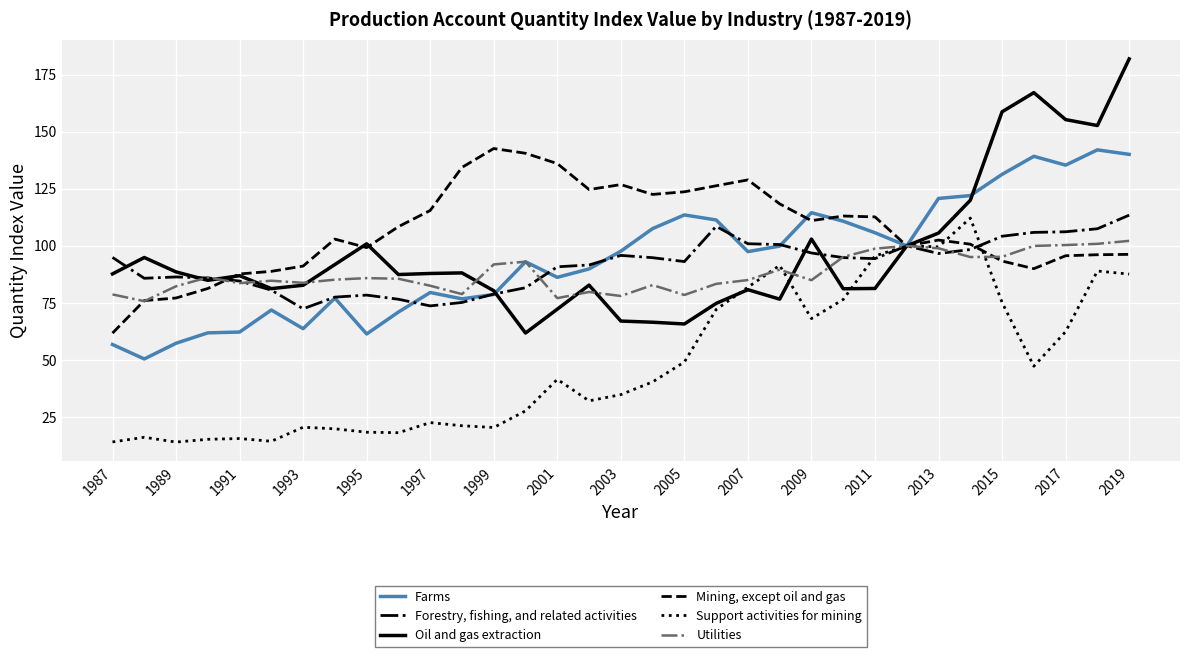

List the series in order of their peak value, lowest first.

Utilities, Support activities for mining, Forestry, fishing, and related activities, Farms, Mining, except oil and gas, Oil and gas extraction